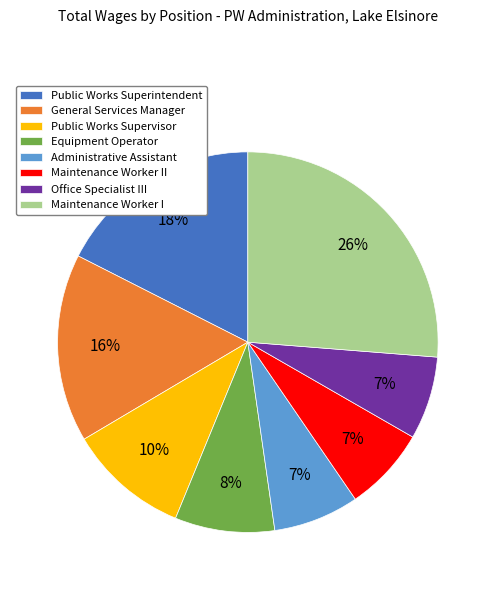

Which category has the biggest portion of the pie?

Maintenance Worker I